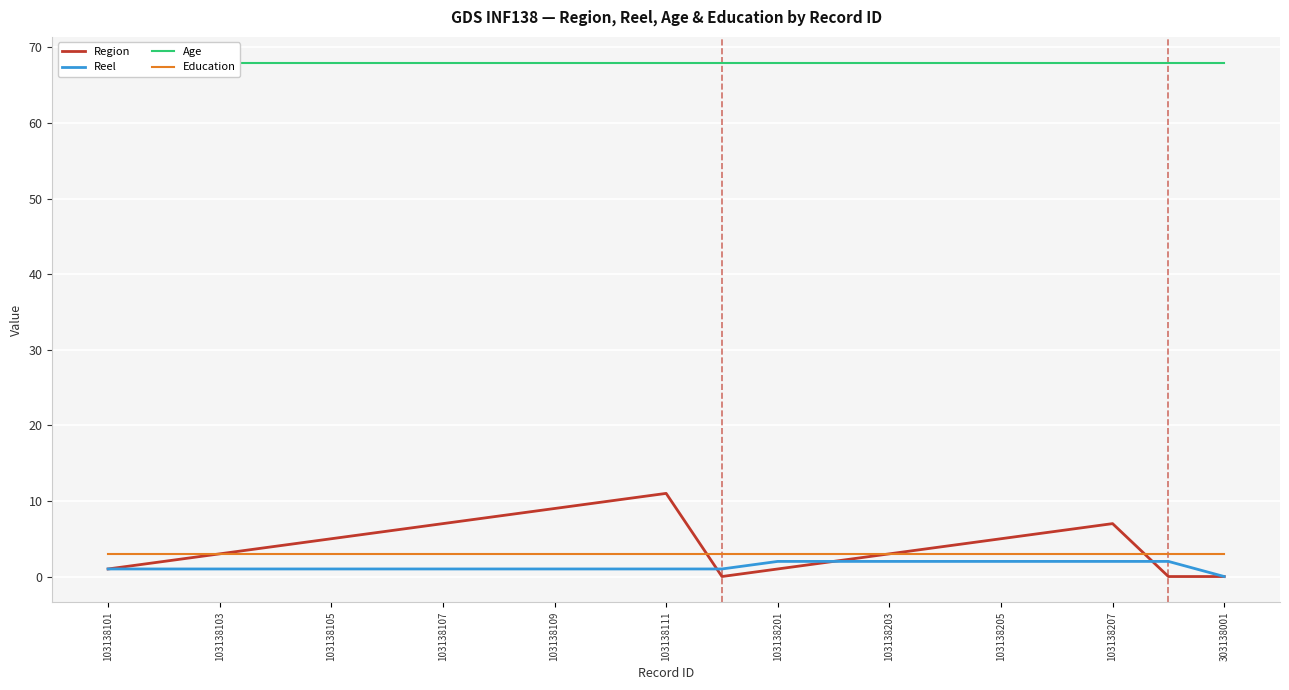

Reading left to right, transcribe all the data shown in this chart.

Region: 1	2	3	4	5	6	7	8	9	10	11	0	1	2	3	4	5	6	7	0	0
Reel: 1	1	1	1	1	1	1	1	1	1	1	1	2	2	2	2	2	2	2	2	0
Age: 68	68	68	68	68	68	68	68	68	68	68	68	68	68	68	68	68	68	68	68	68
Education: 3	3	3	3	3	3	3	3	3	3	3	3	3	3	3	3	3	3	3	3	3